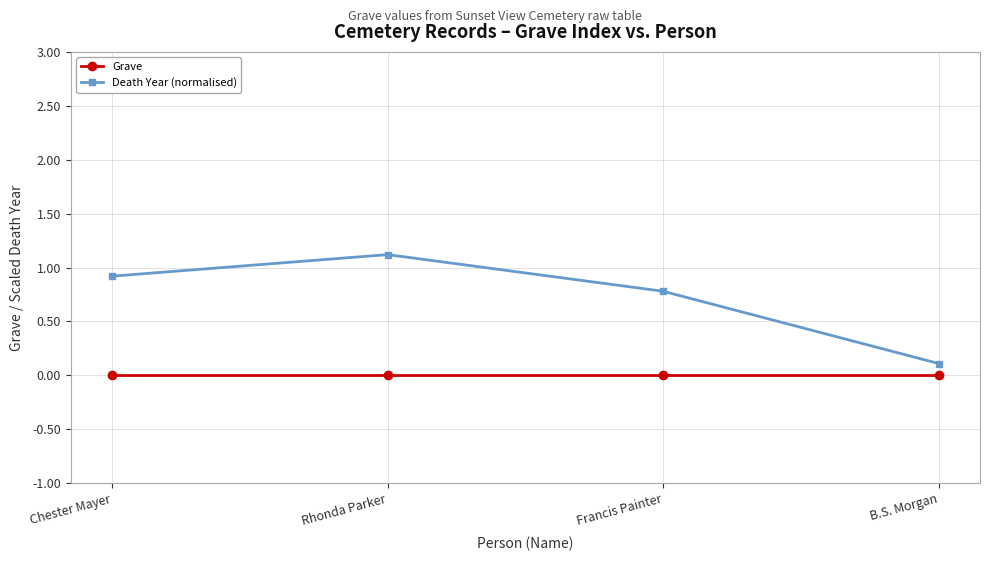

What position from the left is Francis Painter?

3